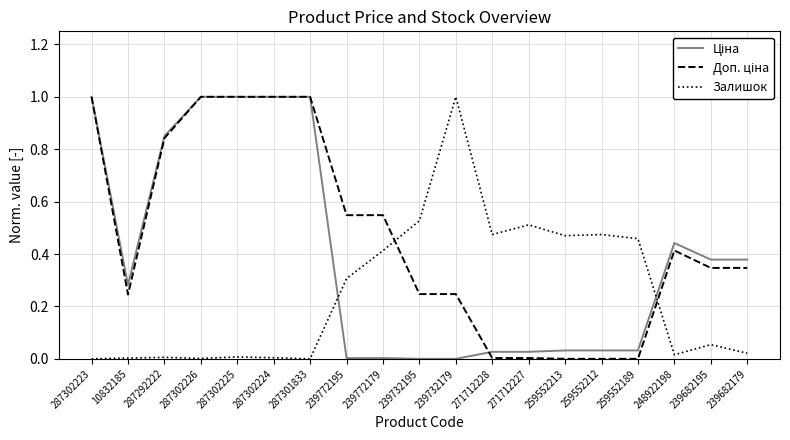

True or false: Залишок has a value of 0.5 at 259552213.

True